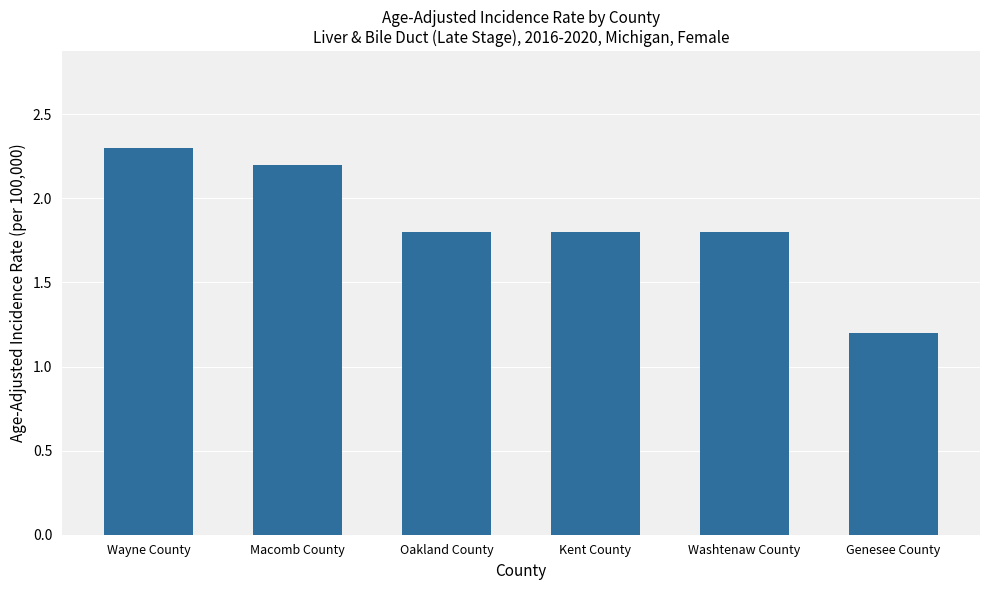

The chart shows a value of 0.7 at Kent County. True or false?

False